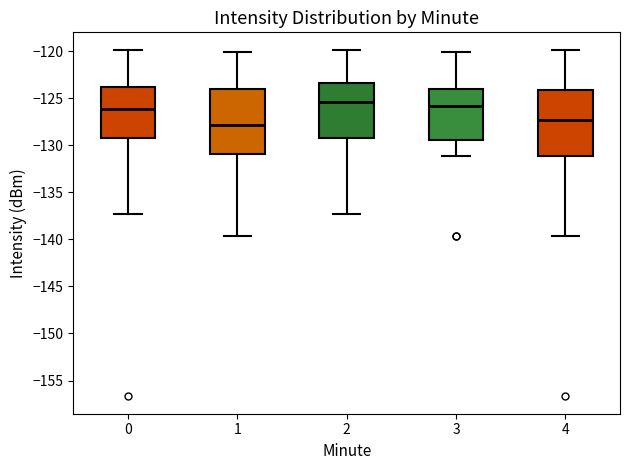

Reading left to right, read every box against the y-axis: the position of its median line, the range the box covers, and the ends of its whiskers. The values are not printed on the chart, so give them approximately, as read against the axis.

0: median -126.0, box -129.5 to -124.0, whiskers -137.5 to -120.0
1: median -128.0, box -131.0 to -124.0, whiskers -139.5 to -120.0
2: median -125.5, box -129.5 to -123.5, whiskers -137.5 to -120.0
3: median -126.0, box -129.5 to -124.0, whiskers -131.0 to -120.0
4: median -127.5, box -131.0 to -124.0, whiskers -139.5 to -120.0